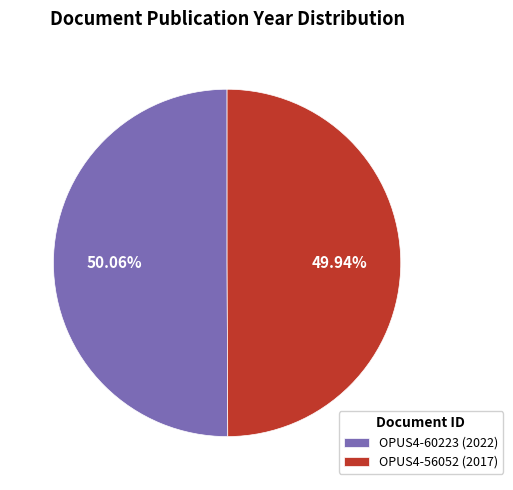

Is it true that OPUS4-60223 (2022) is 50% of the pie?

True